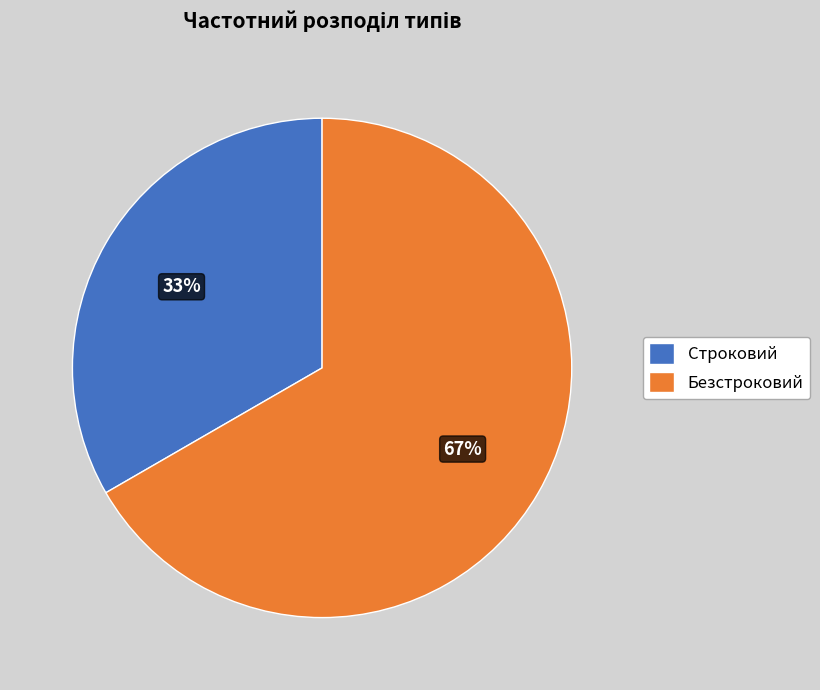

How many segments does this pie chart have?

2